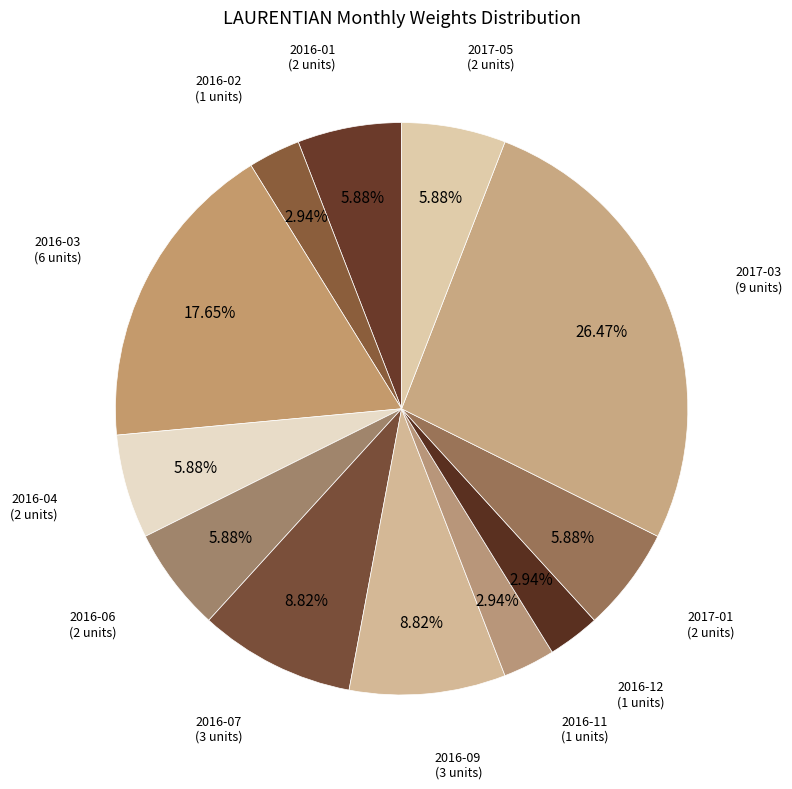

Count the number of slices in the pie.

12